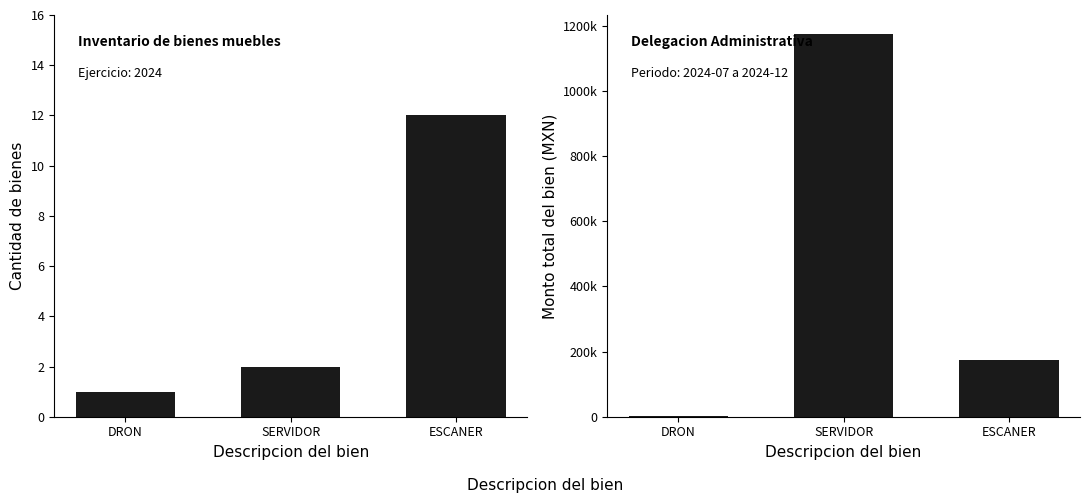

Is the value of Cantidad de bienes at SERVIDOR greater than the value of Monto total del bien at DRON?

No